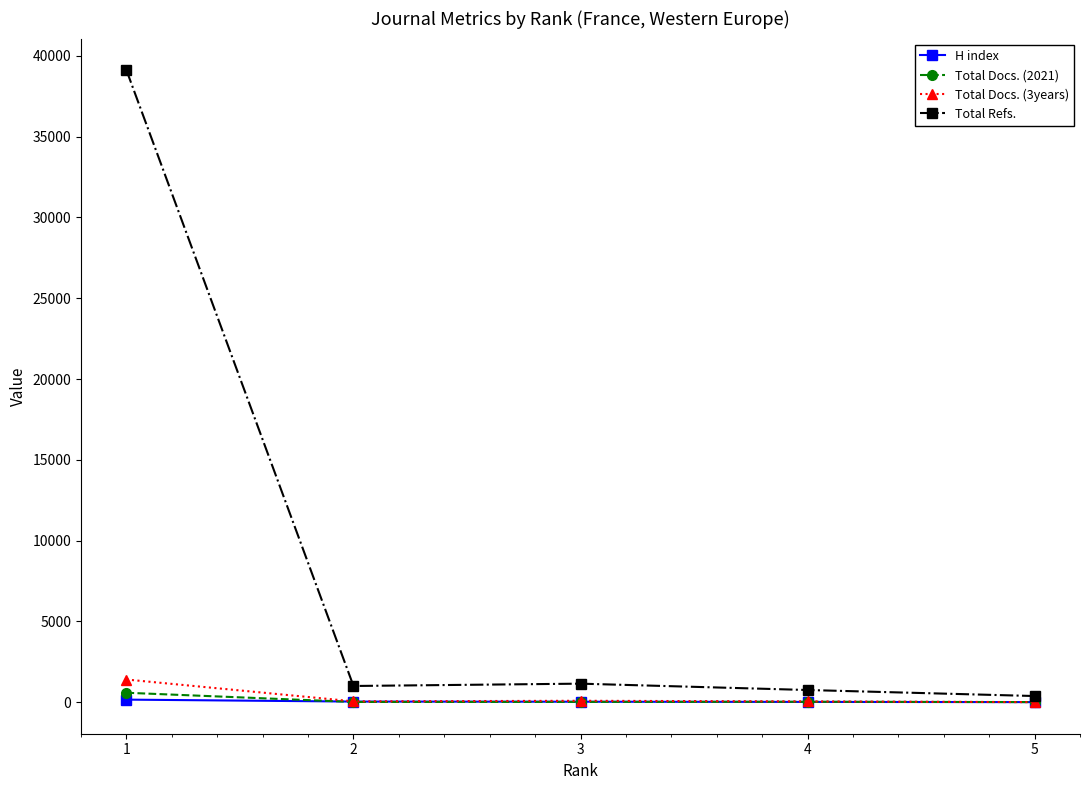

What is the value of the Total Docs. (3years) point at the 3rd from the left?

87